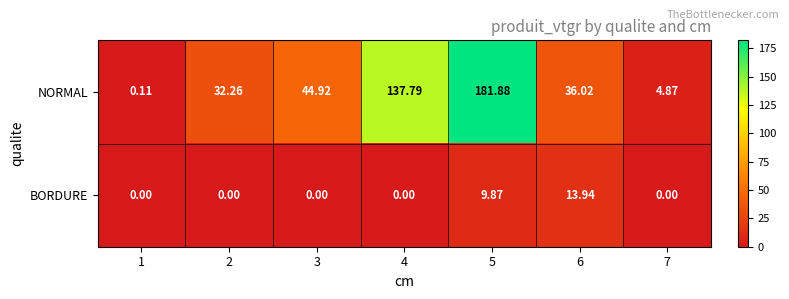

Which series has the largest range (max minus min)?

NORMAL